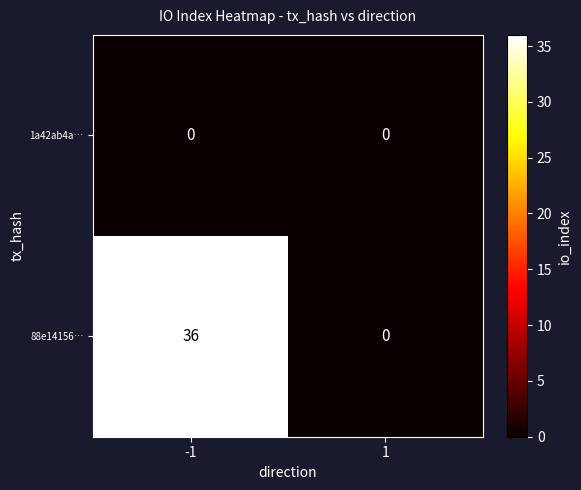

What is the sum of the 88e14156… values at 1 and -1?

36